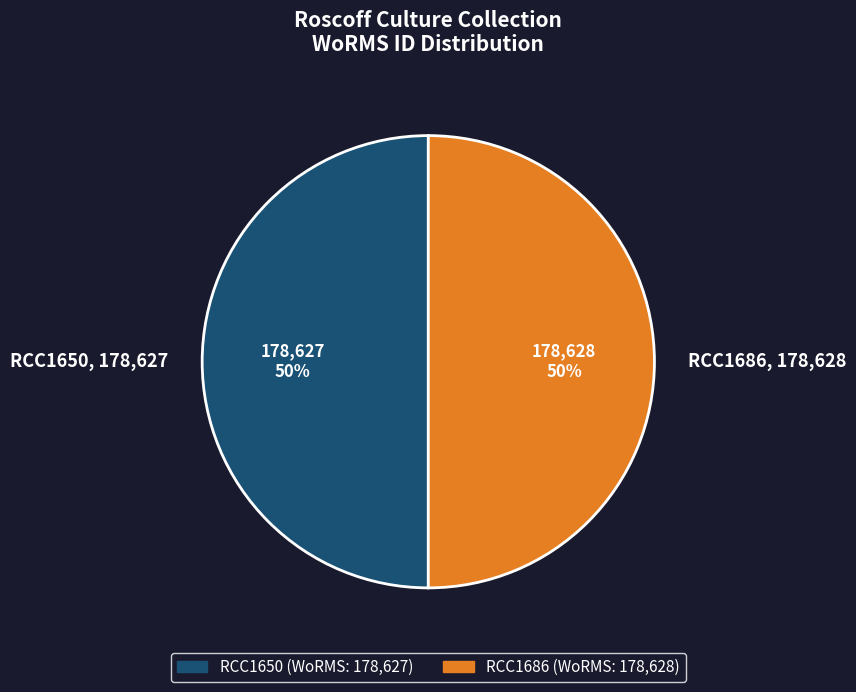

To the nearest percent, what portion does RCC1650, 178,627 represent?

50%